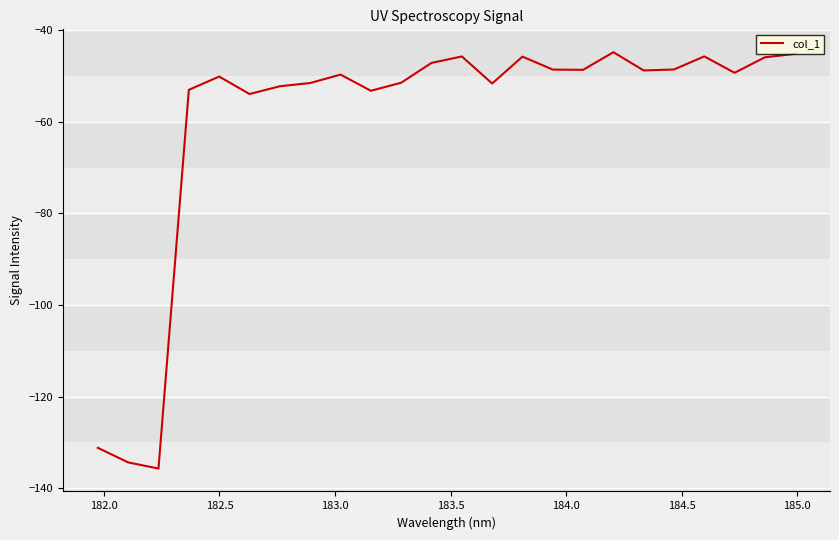

What is the difference between the maximum and minimum values?

91.0